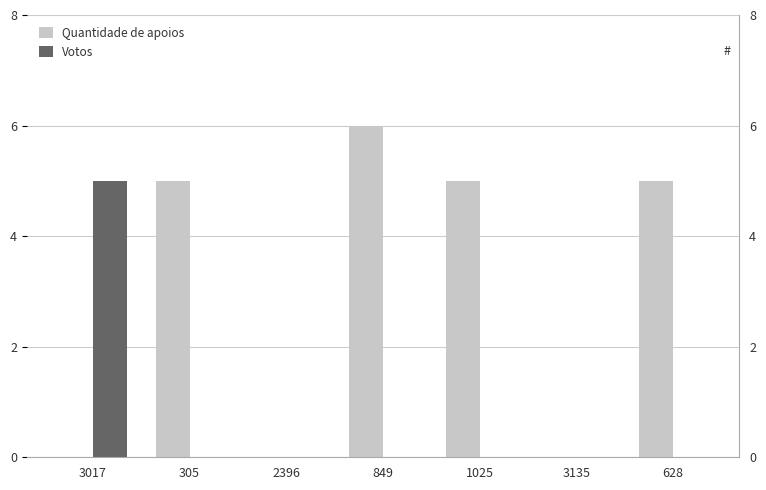

What are all the series names shown in the legend?

Quantidade de apoios, Votos